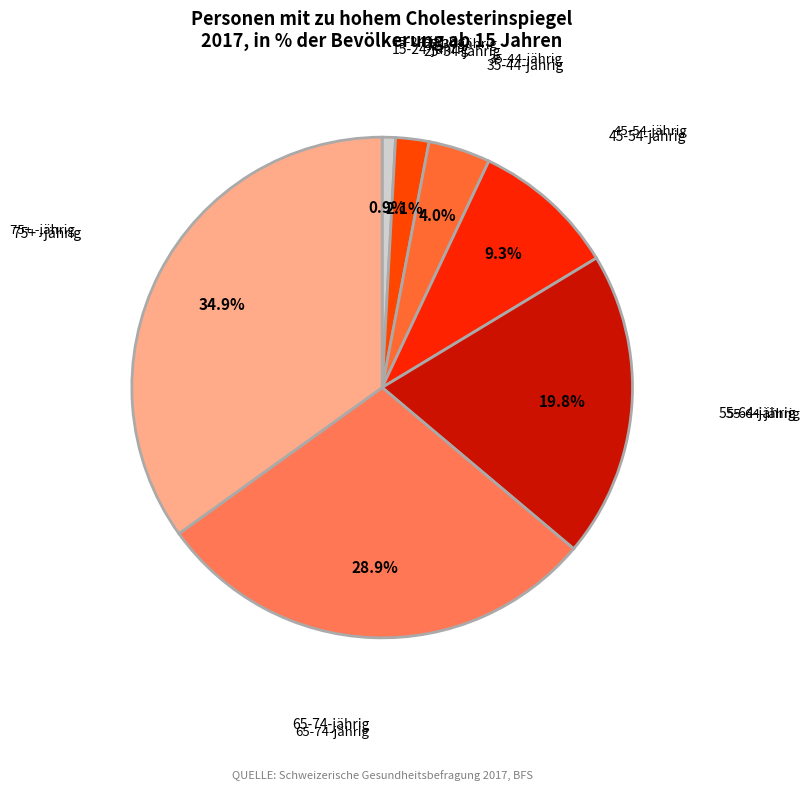

How many slices are in this pie chart?

7